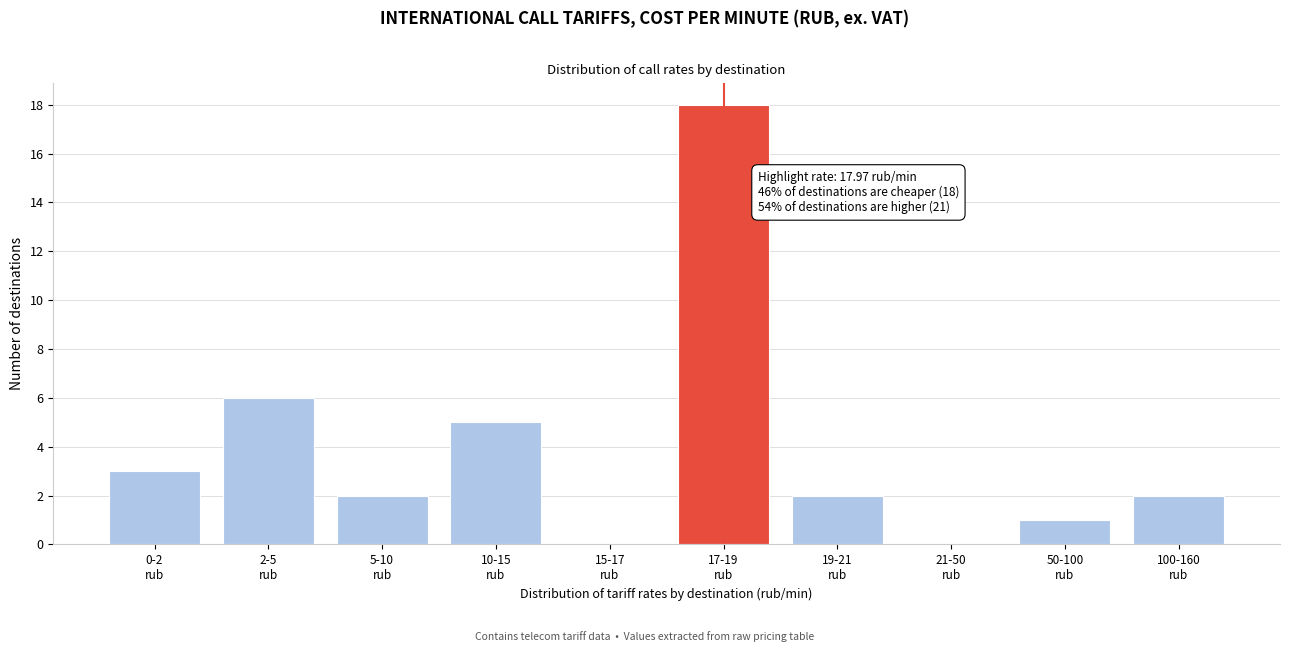

What is the sum of all values?

39